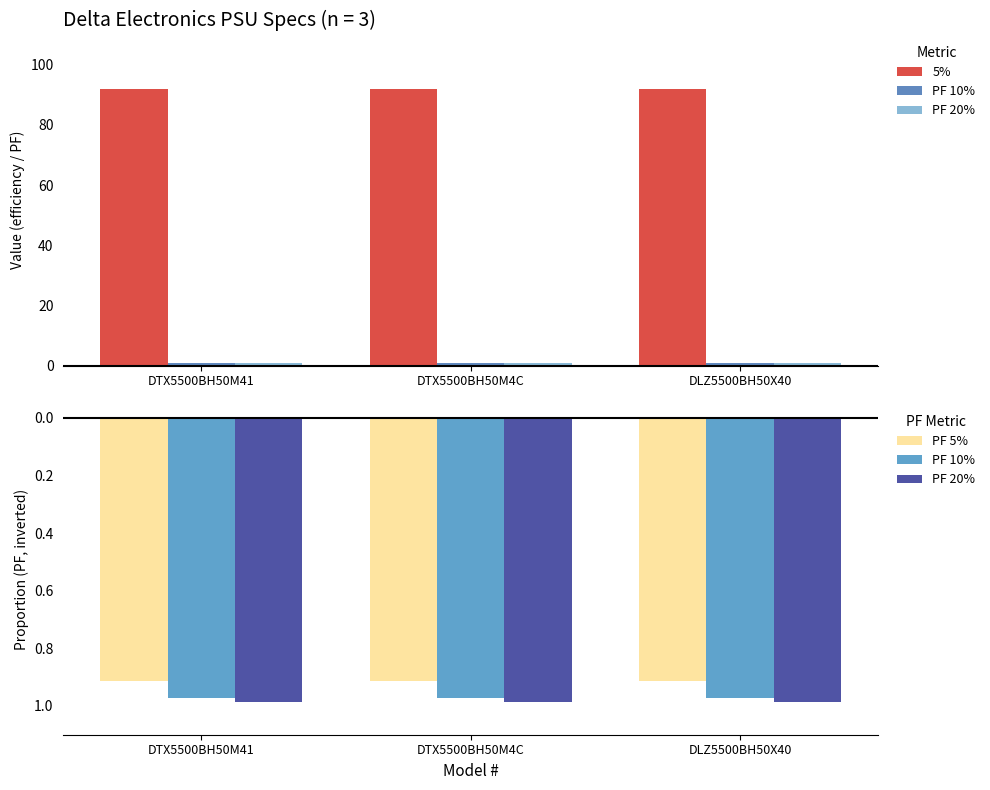

What is the label of the 3rd bar from the right?

DTX5500BH50M41